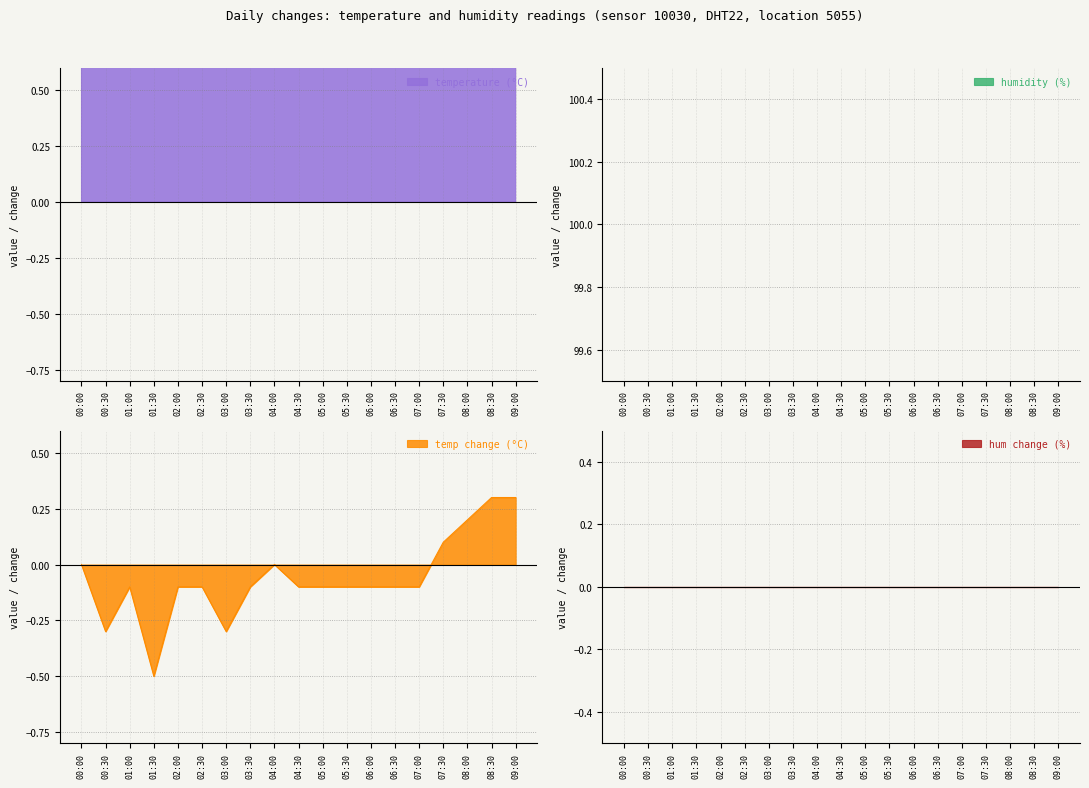

Approximately how many times larger is the value at 03:30 compared to 06:00?

1.0